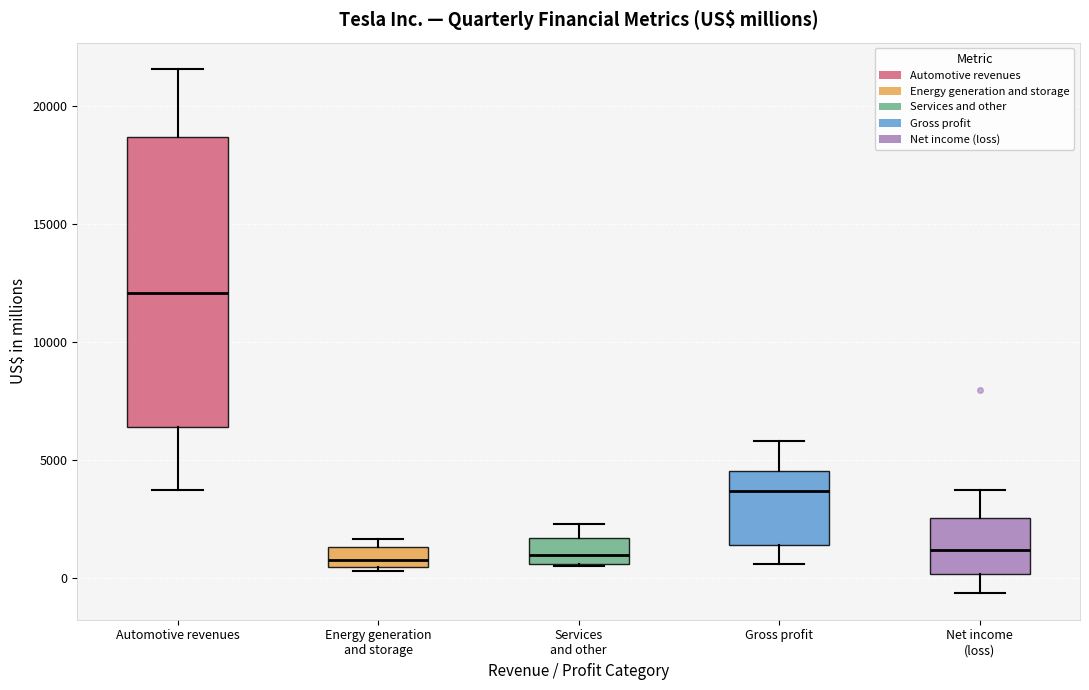

Which box is the tallest, from its lower edge to its upper edge?

Automotive revenues